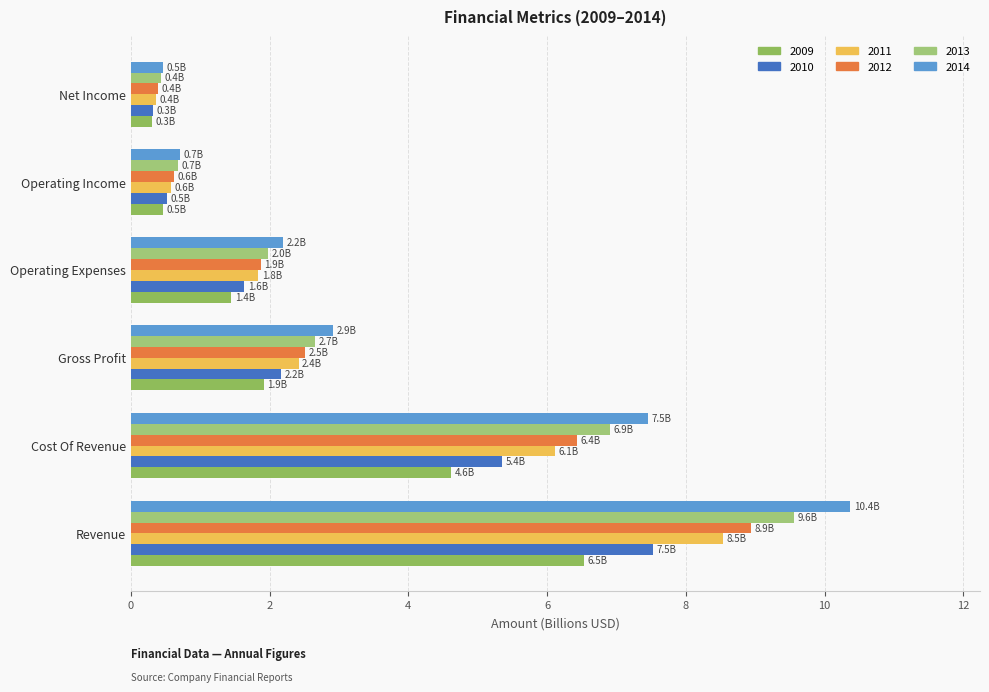

The value of 2010 at Cost Of Revenue is 5.4. True or false?

True